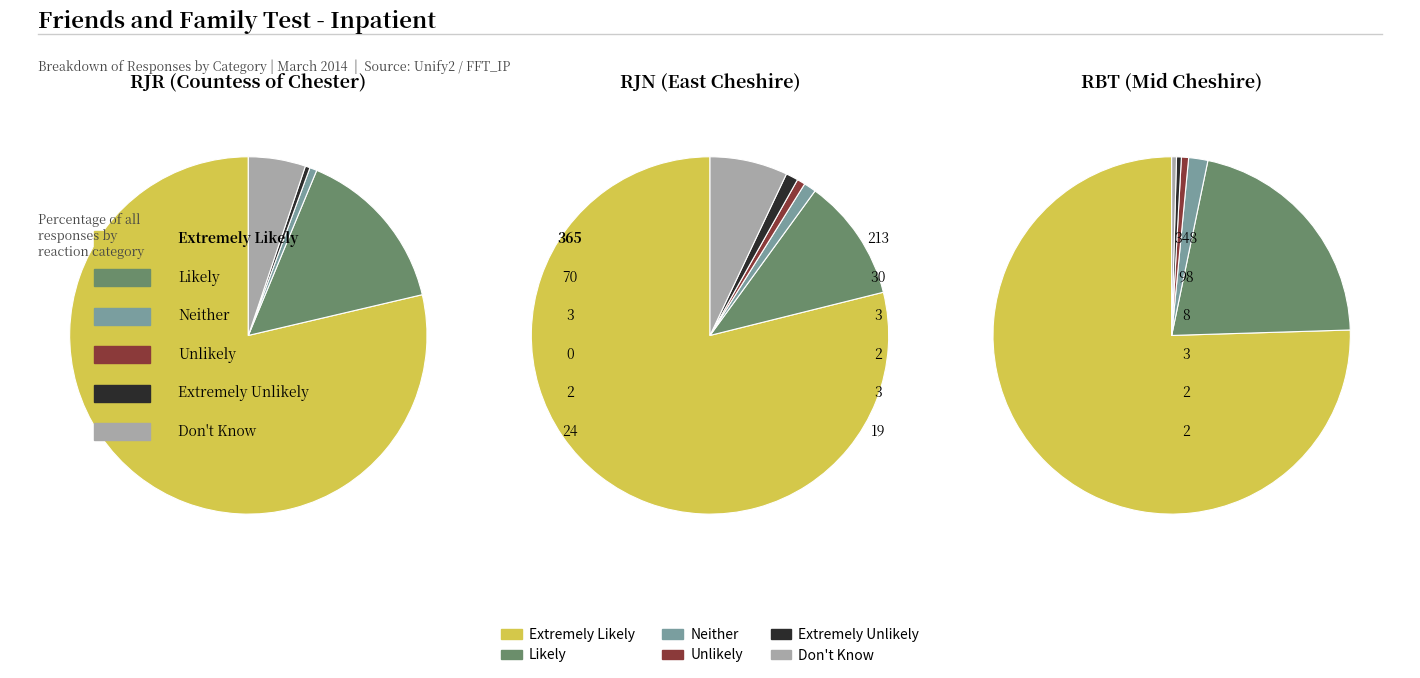

Count the number of slices in the pie.

18